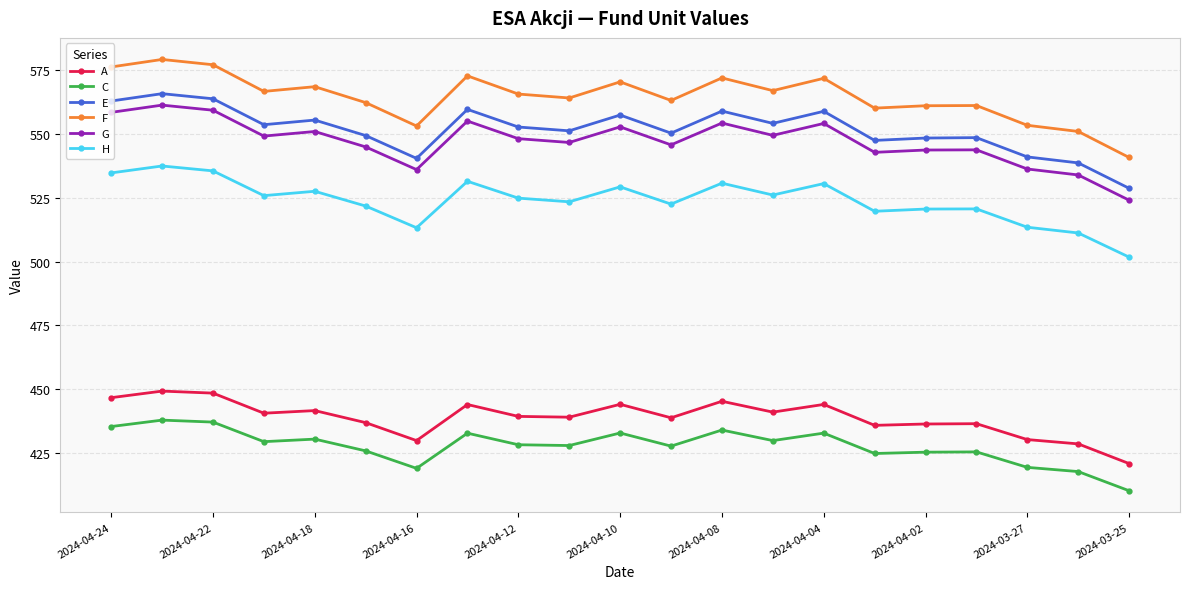

Which series has the largest total across all categories?

F